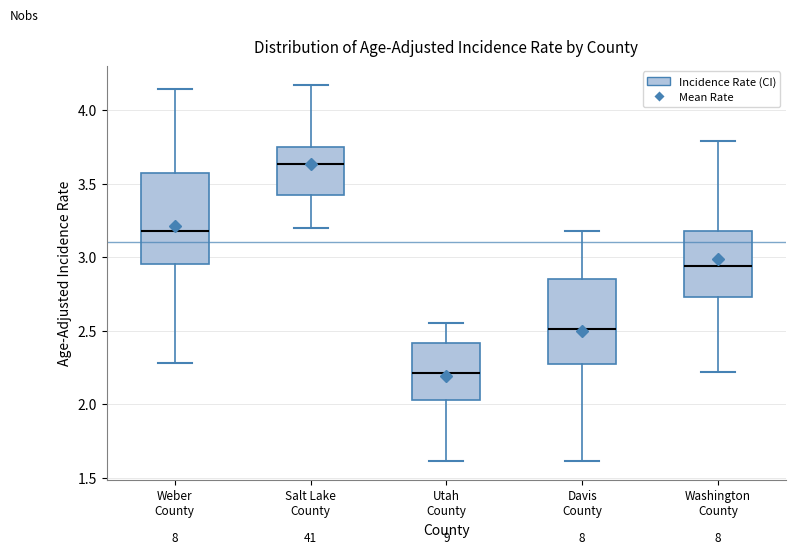

Reading left to right, transcribe this box plot: for each box, give where its median line is, the range the box spans, and where its two whiskers end, as read against the y-axis. The values are not printed on the chart, so give them approximately, as read against the axis.

Weber County: median 3.15, box 2.95 to 3.55, whiskers 2.30 to 4.15
Salt Lake County: median 3.65, box 3.40 to 3.75, whiskers 3.20 to 4.15
Utah County: median 2.20, box 2.05 to 2.40, whiskers 1.60 to 2.55
Davis County: median 2.50, box 2.25 to 2.85, whiskers 1.60 to 3.20
Washington County: median 2.95, box 2.75 to 3.20, whiskers 2.20 to 3.80